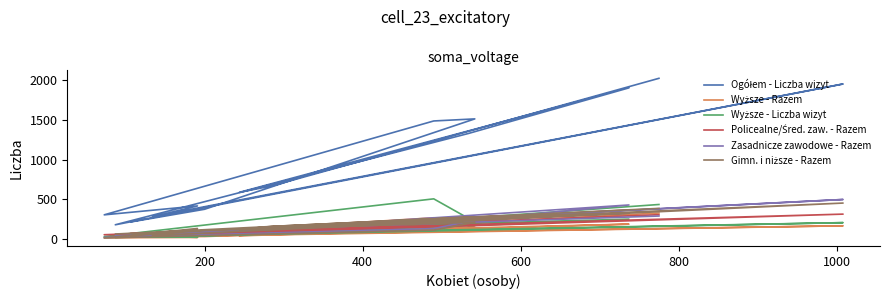

Is this an area chart (filled region under the line)?

No